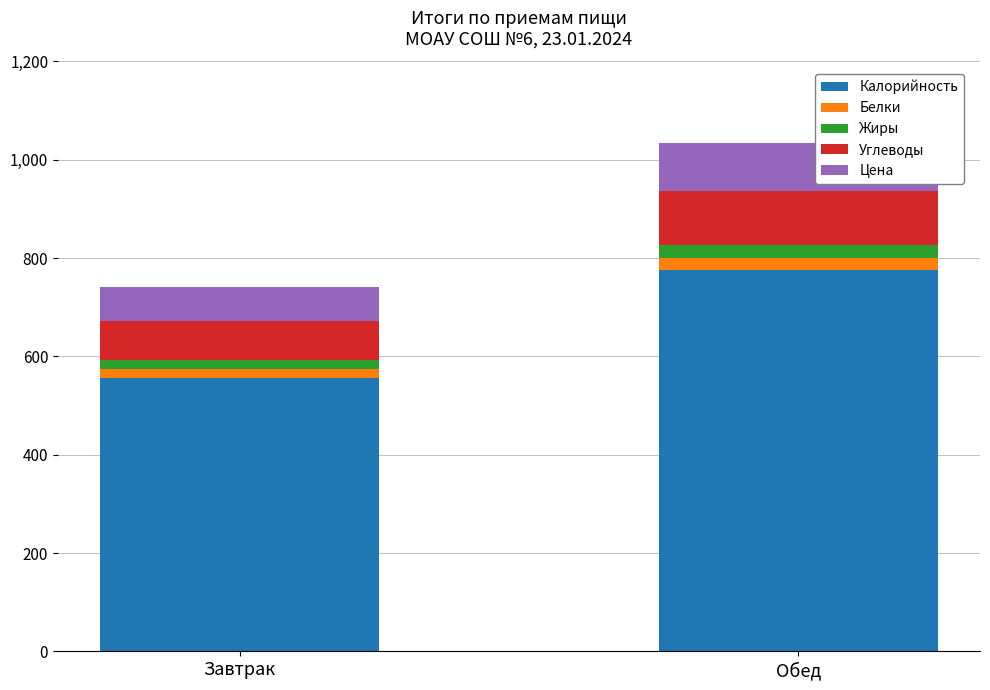

What is the total value across all series at Завтрак?

740.7